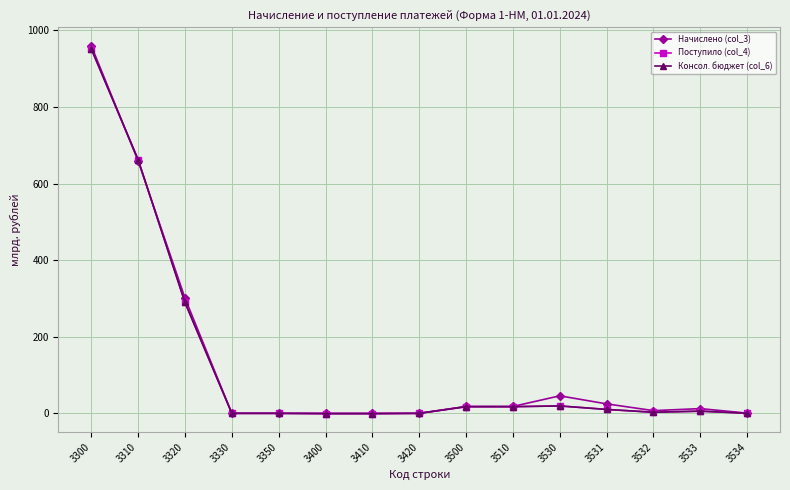

True or false: Поступило (col_4) has a value of 17.4 at 3510.

True